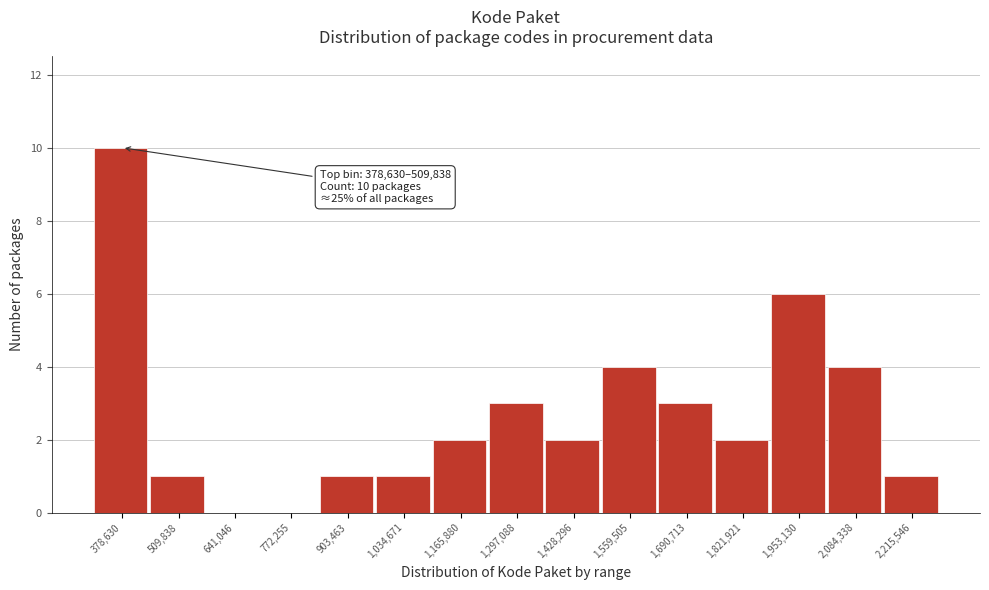

Reading left to right, transcribe all the data shown in this chart.

378,630=10	509,838=1	641,046=0	772,255=0	903,463=1	1,034,671=1	1,165,880=2	1,297,088=3	1,428,296=2	1,559,505=4	1,690,713=3	1,821,921=2	1,953,130=6	2,084,338=4	2,215,546=1